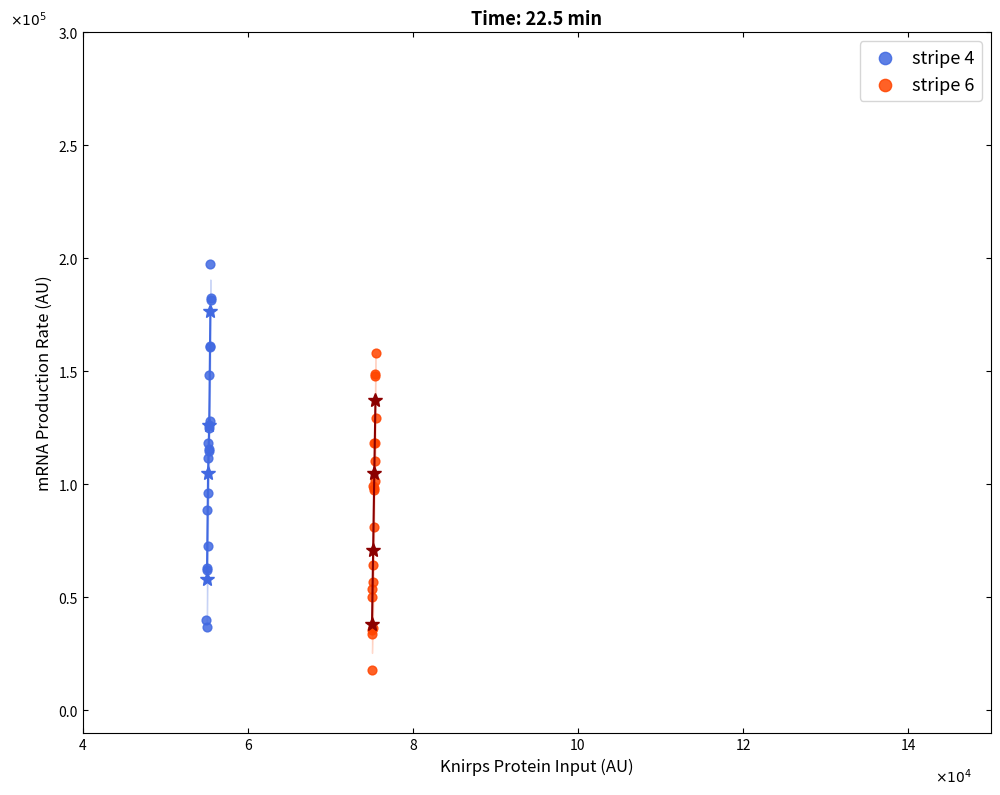

What are all the series names shown in the legend?

stripe 4, stripe 6